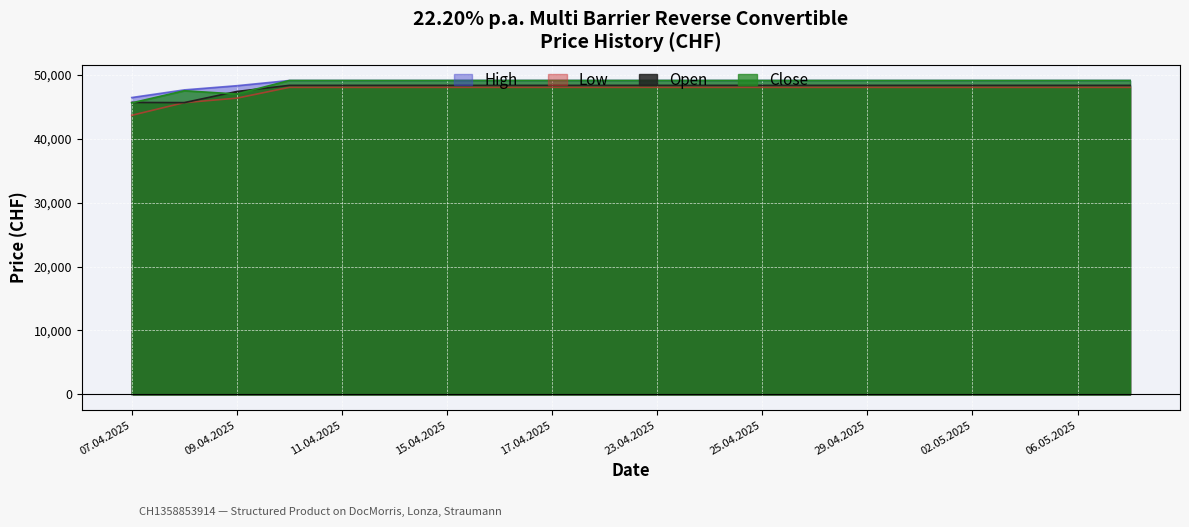

Reading left to right, list all the values displayed in this chart.

Open: 45660	45635	47375	48335	48335	48335	48335	48335	48335	48335	48335	48335	48335	48335	48335	48335	48335	48335	48335	48335
High: 46430	47625	48280	49095	49095	49095	49095	49095	49095	49095	49095	49095	49095	49095	49095	49095	49095	49095	49095	49095
Low: 43650	45635	46330	48025	48025	48025	48025	48025	48025	48025	48025	48025	48025	48025	48025	48025	48025	48025	48025	48025
Close: 45590	47490	46980	49095	49095	49095	49095	49095	49095	49095	49095	49095	49095	49095	49095	49095	49095	49095	49095	49095